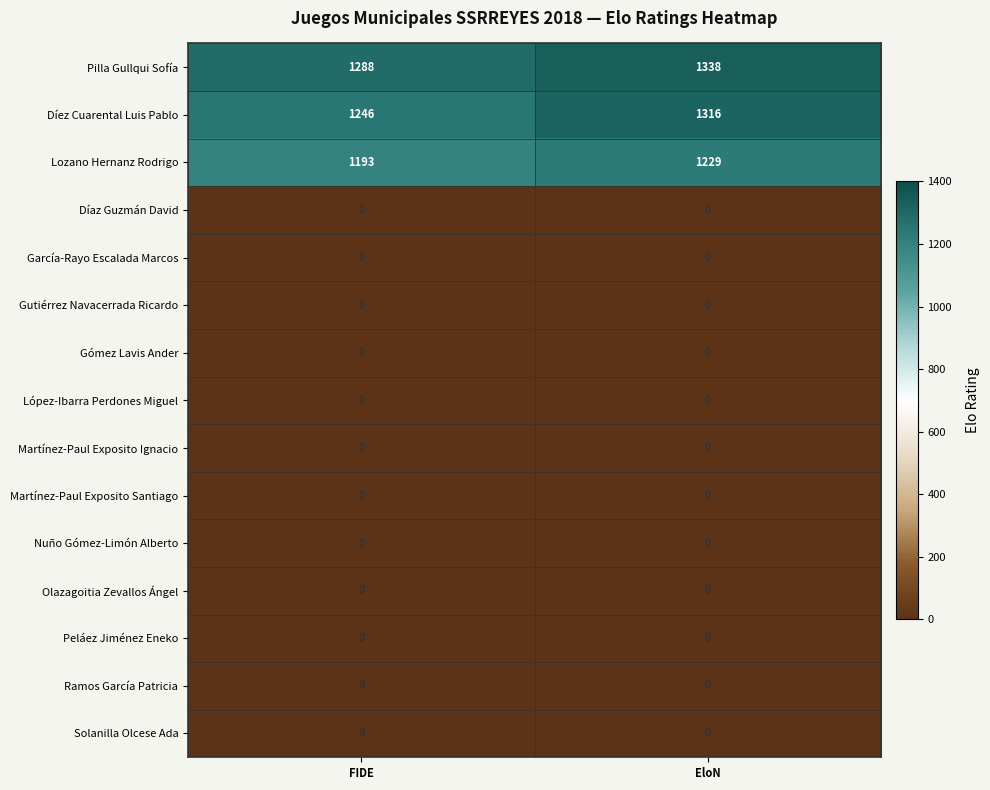

What is the difference between the highest and lowest values at FIDE?

1288